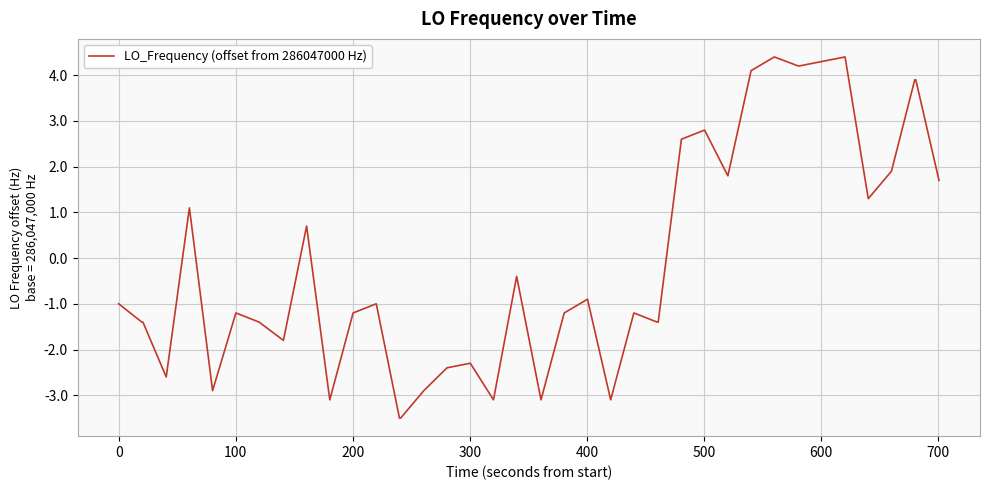

What is the difference between the maximum and minimum values?

7.9